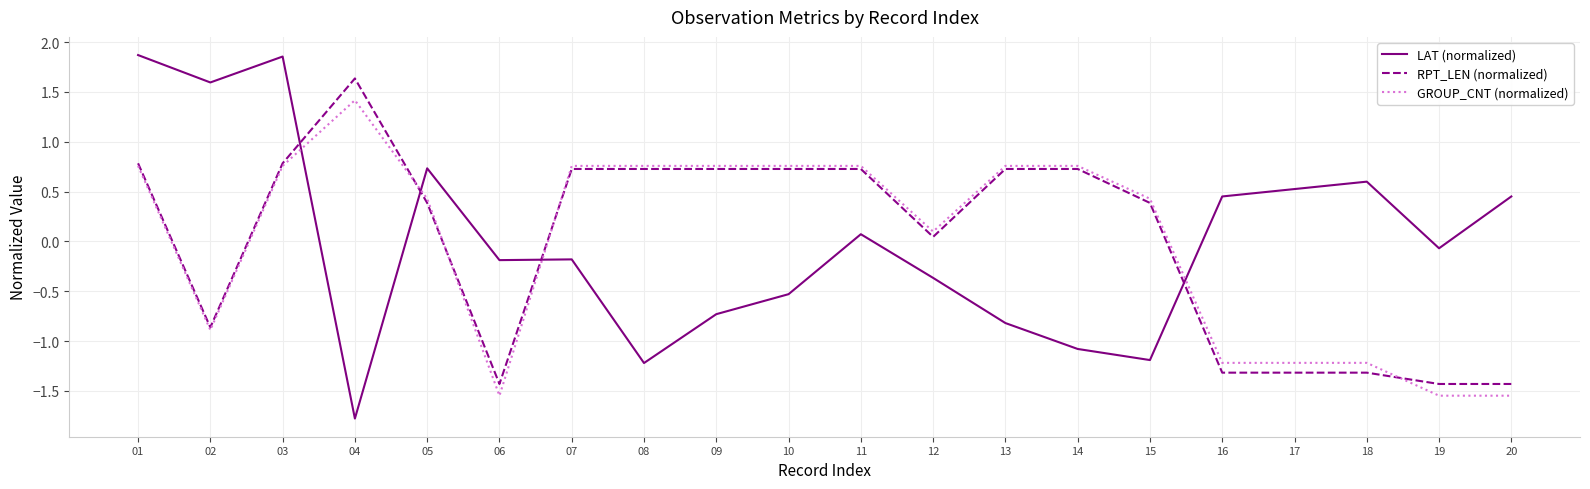

Which series has the widest spread of values?

LAT (normalized)